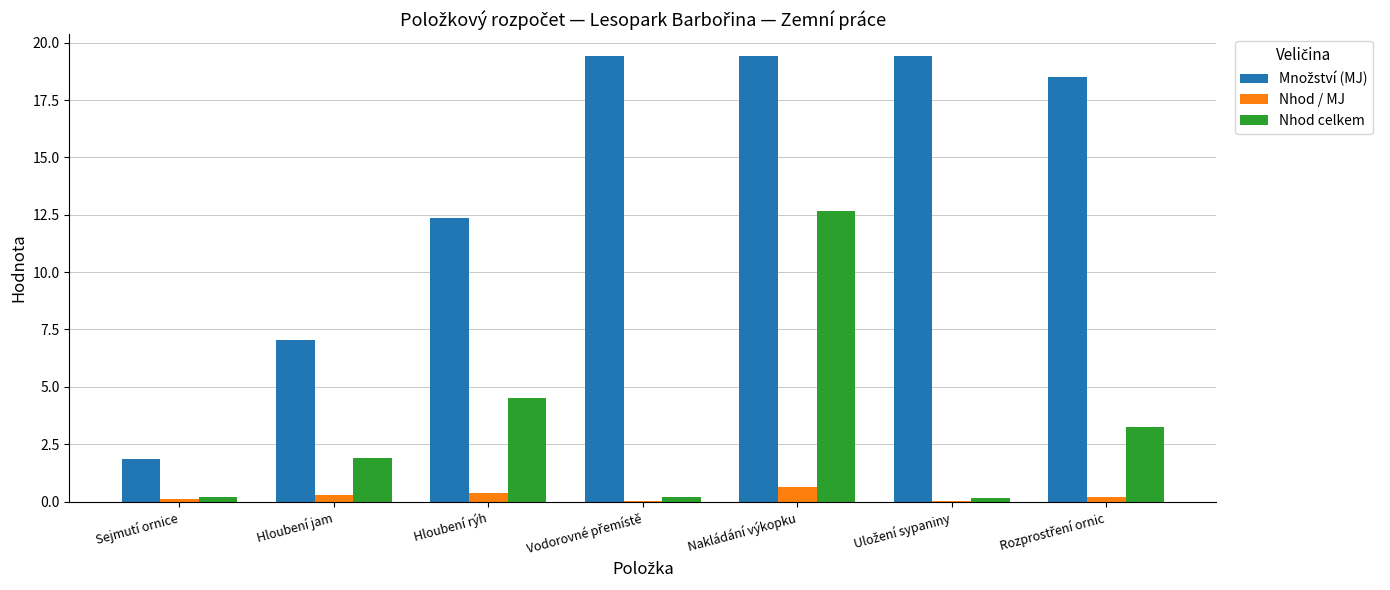

What is the maximum value shown in the chart?

19.4